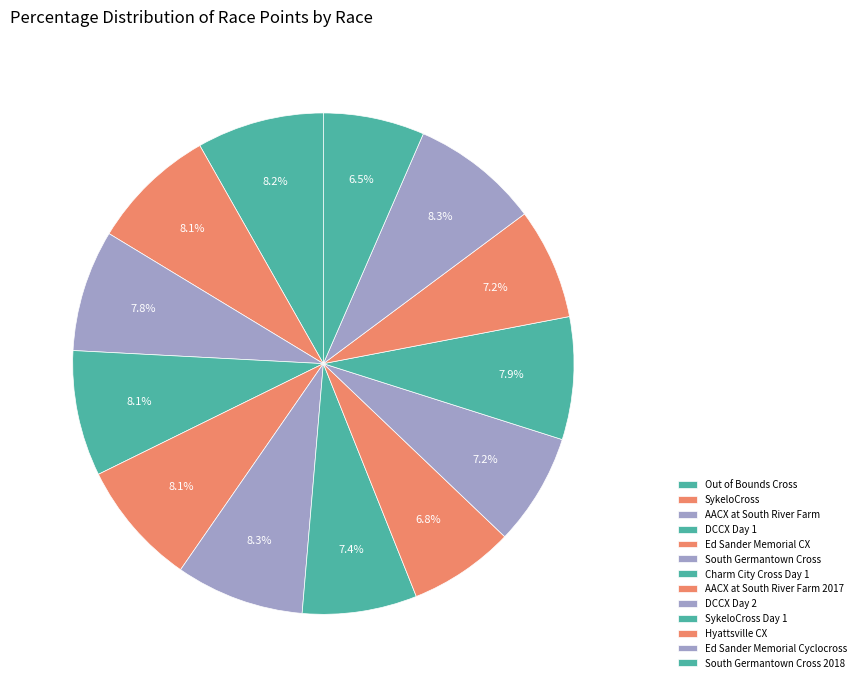

Does DCCX Day 2 represent more than half of the total?

No